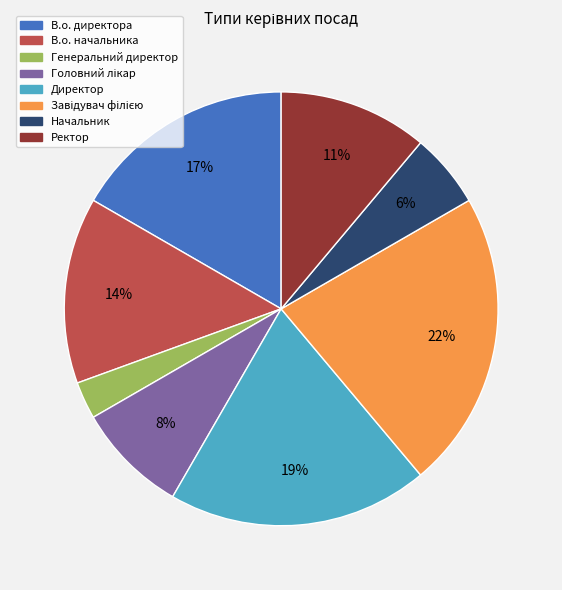

Do В.о. директора and Начальник together represent more than half of the pie?

No